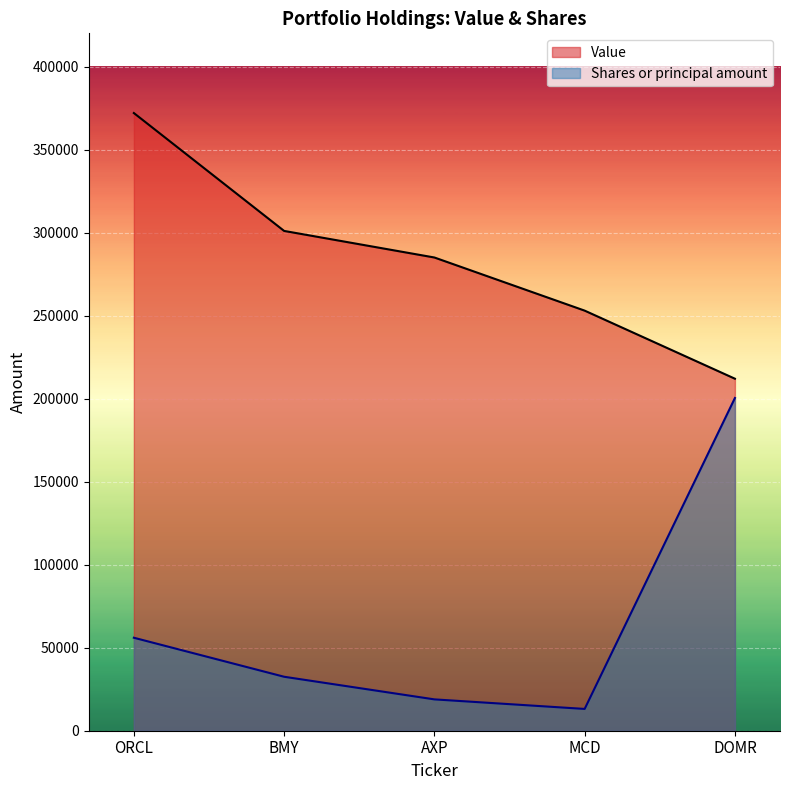

Which series has the largest total across all categories?

Value